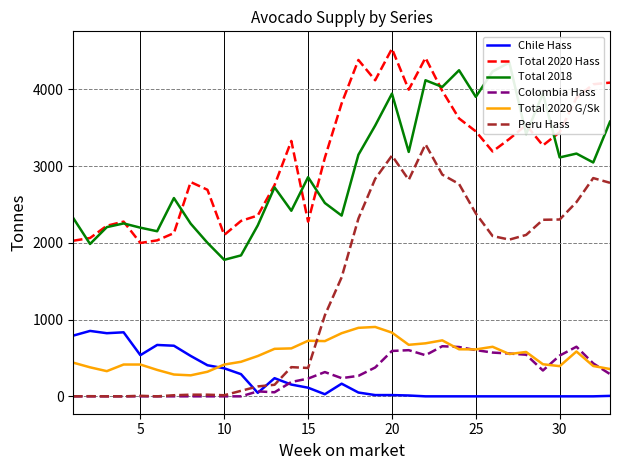

True or false: Total 2020 Hass and Chile Hass cross at least once.

False